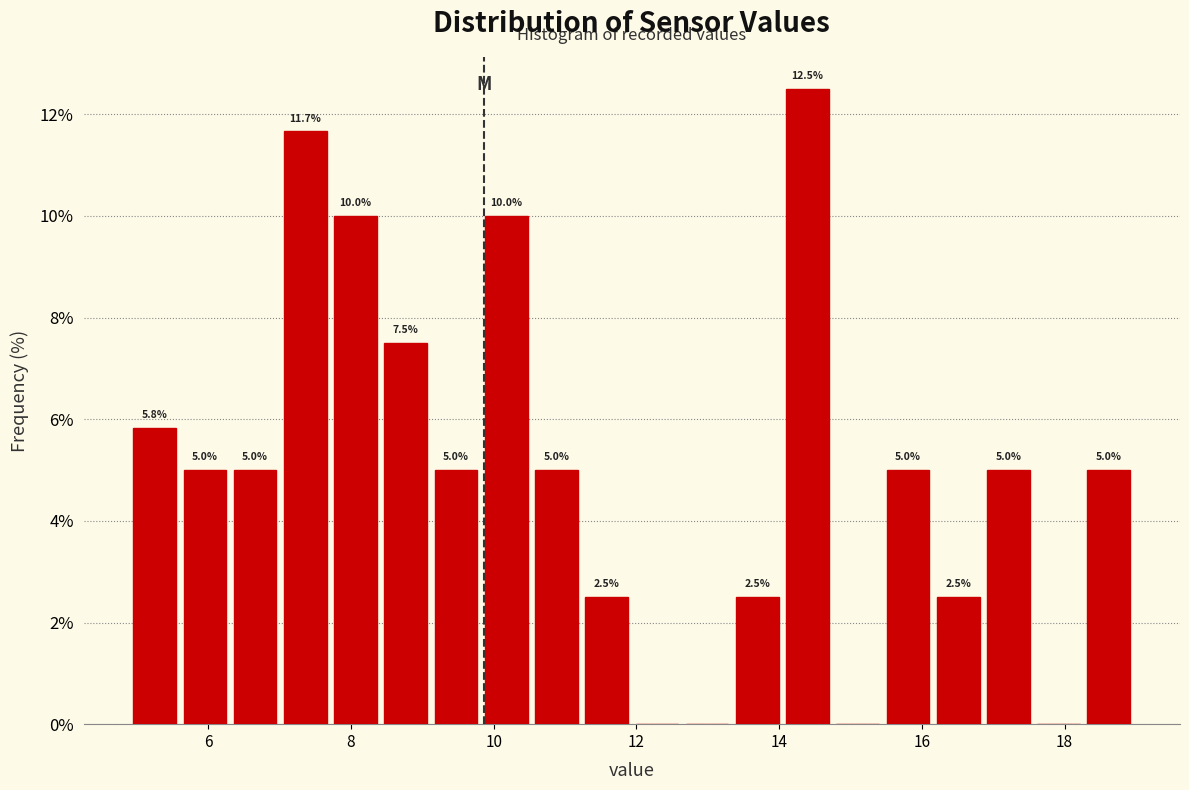

Around what value on the x-axis is the tallest bar? Give the approximate position of its centre, as read against the axis.

14.4